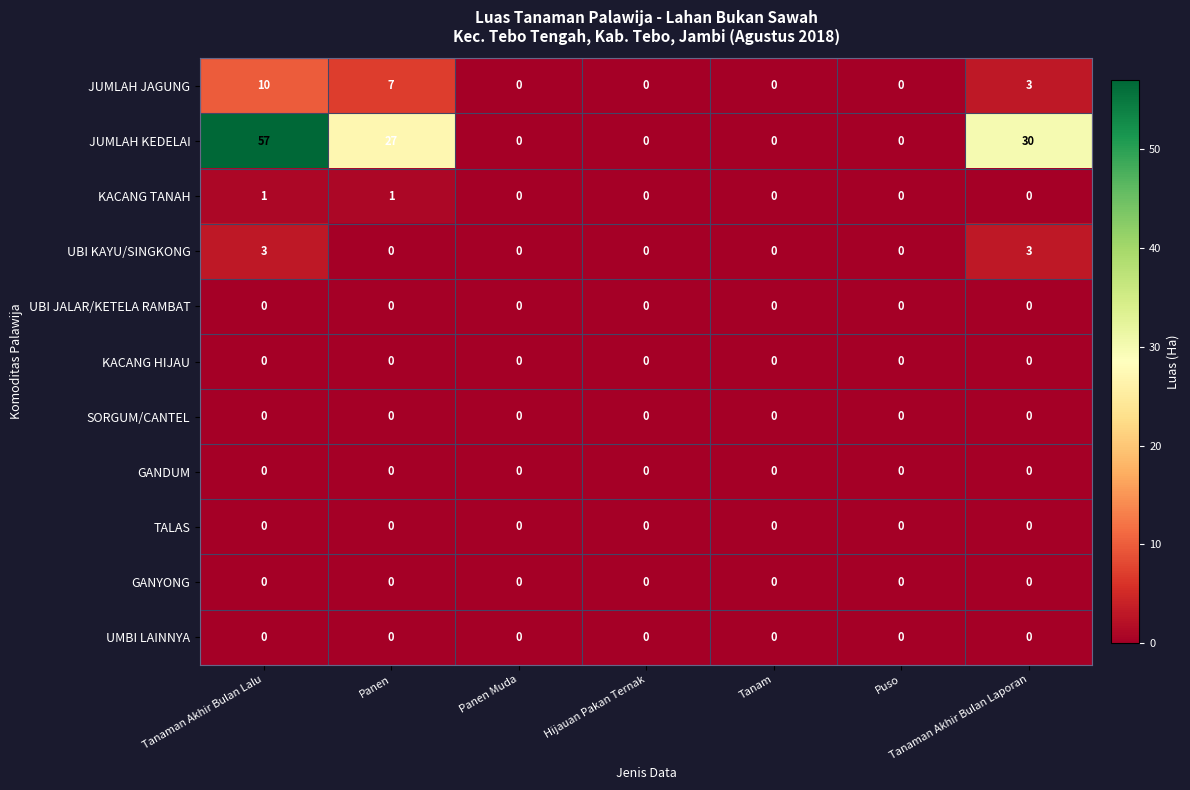

What is the difference between the maximum and minimum values in the UBI KAYU/SINGKONG series?

3